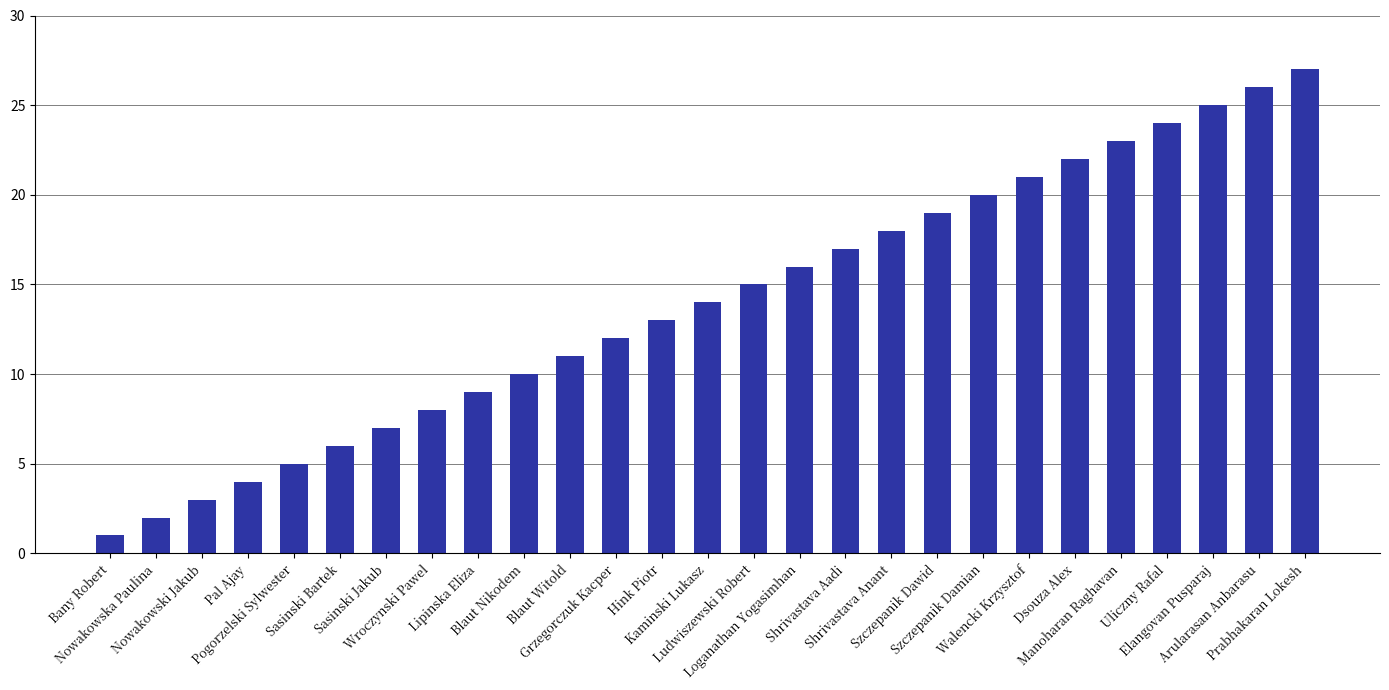

Does the chart contain stacked bars?

No